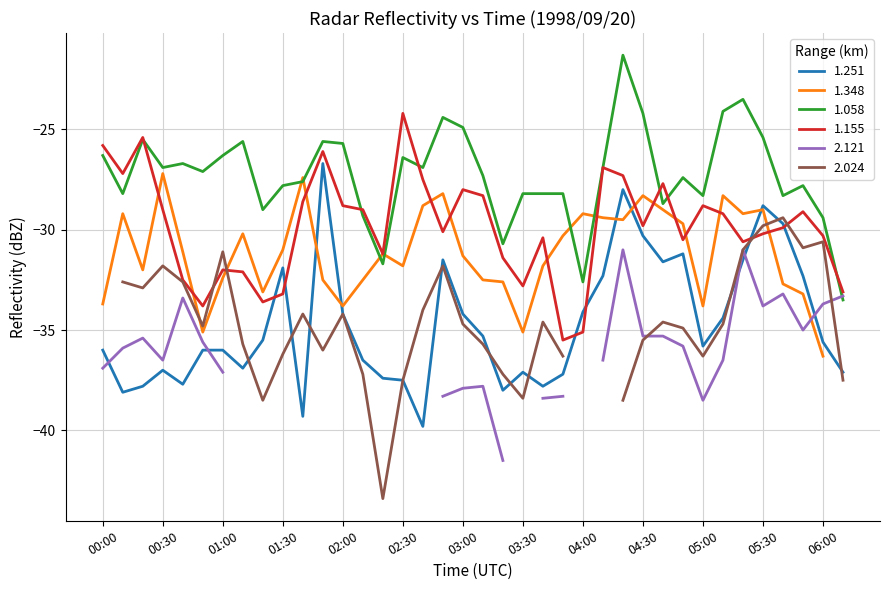

At which category does 1.058 reach its first local valley?

00:10